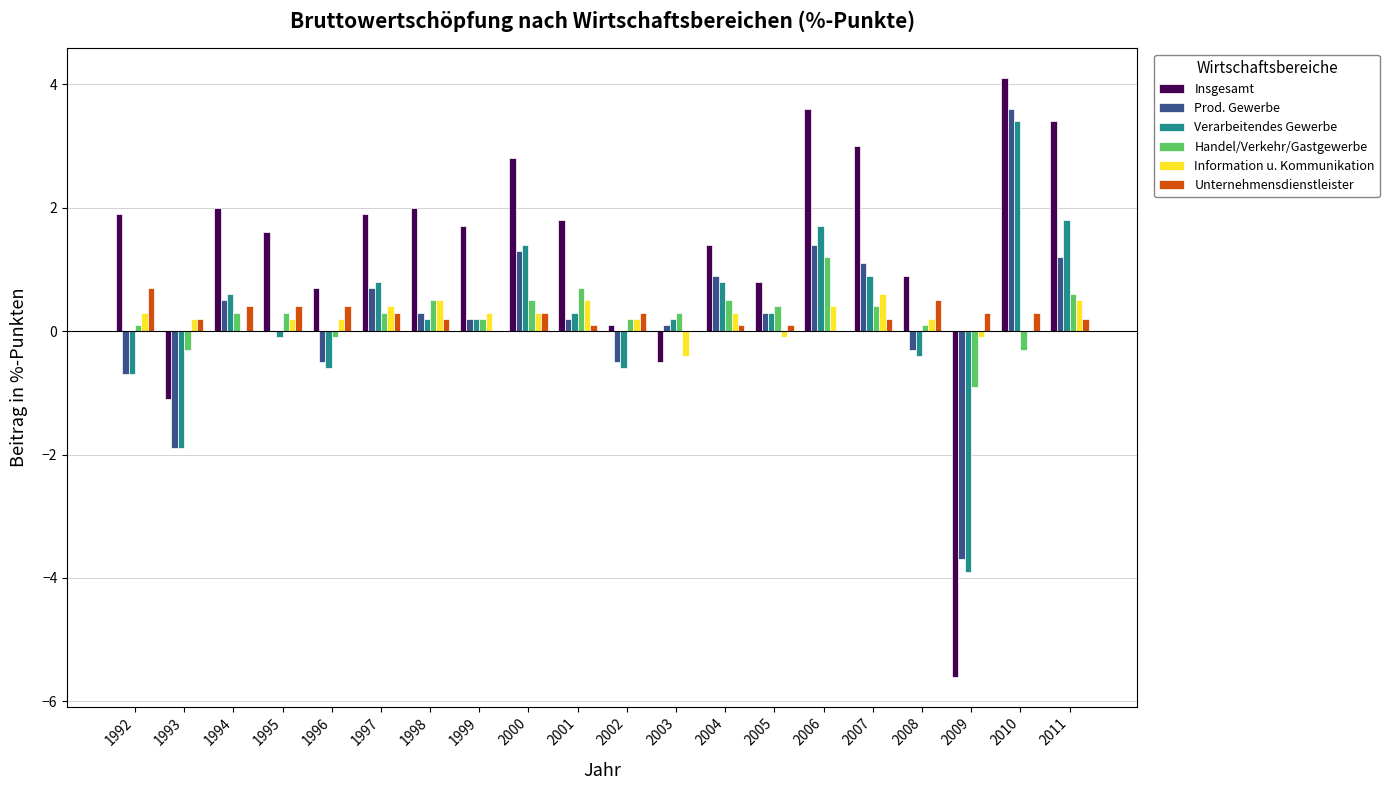

How many data points does each series have?

20